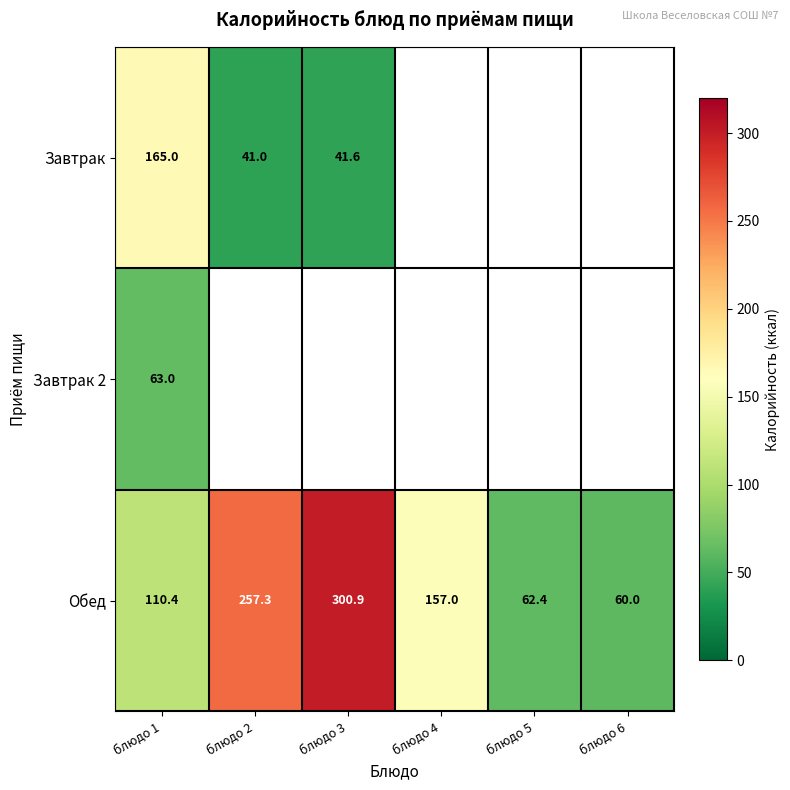

List the labels in order of Обед value, largest first.

блюдо 3, блюдо 2, блюдо 4, блюдо 1, блюдо 5, блюдо 6